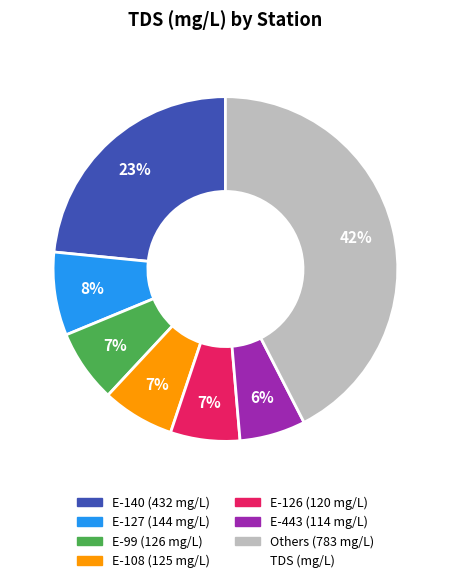

To the nearest percent, what is the difference between the largest and smallest slice percentages?

36%